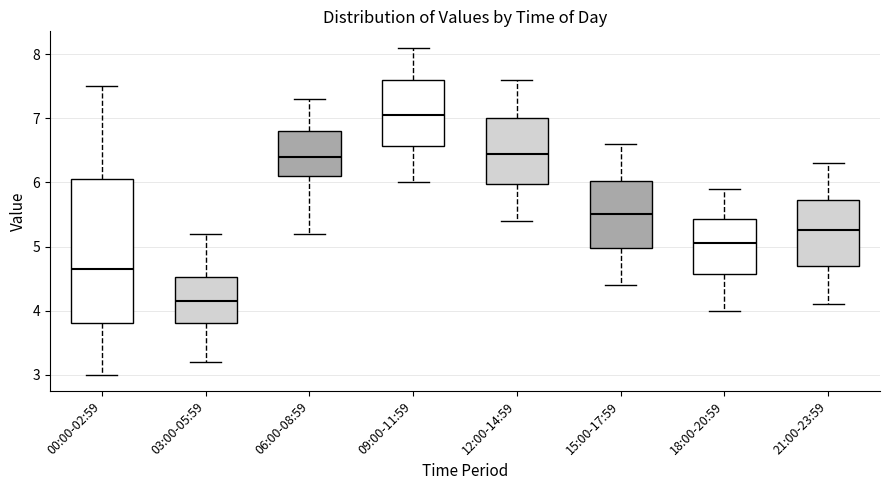

Where is the lower edge of the box for 15:00-17:59 on the y-axis? The values are not printed on the chart, so give them approximately, as read against the axis.

5.0